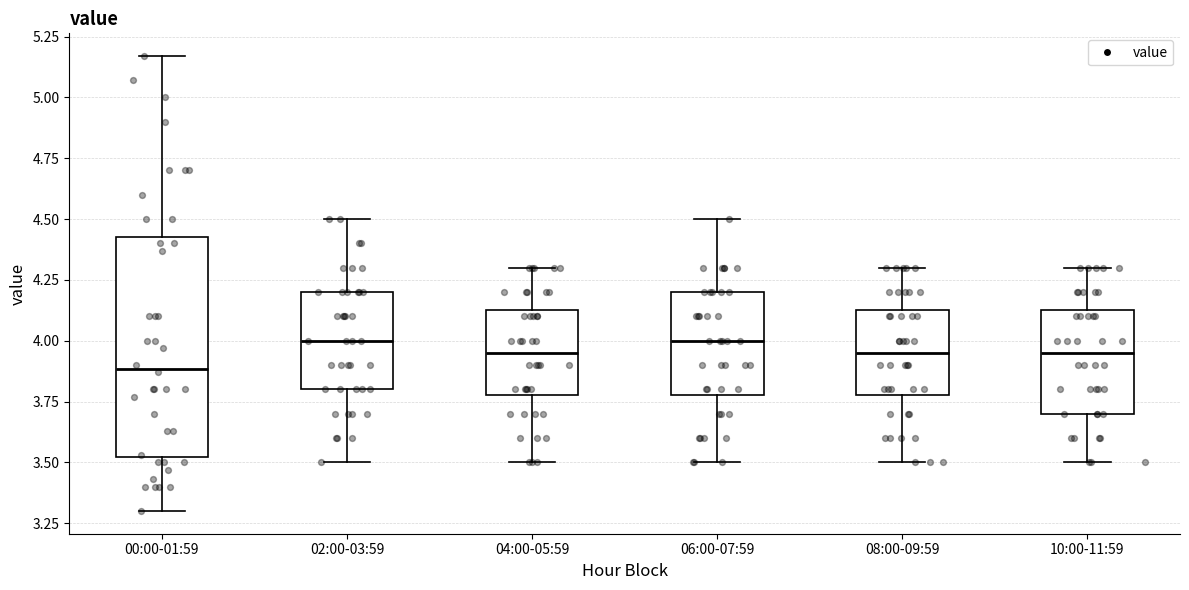

Which box's median line is the lowest?

00:00-01:59